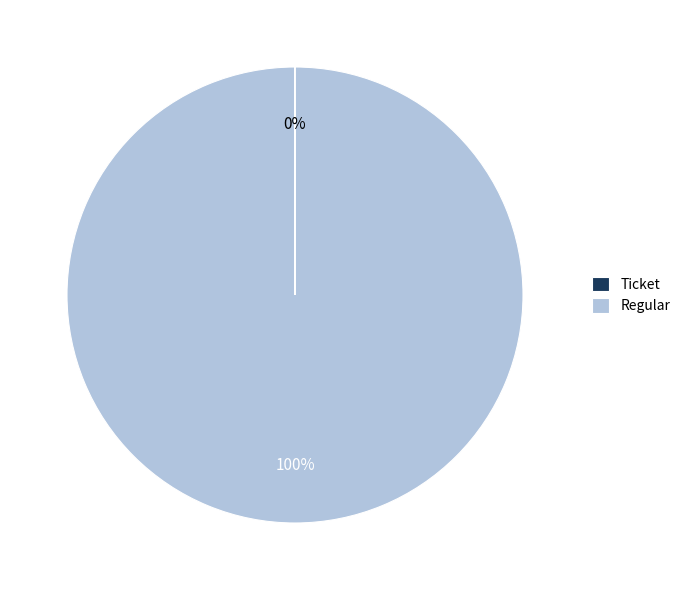

What percentage is the Regular slice, to the nearest percent?

100%